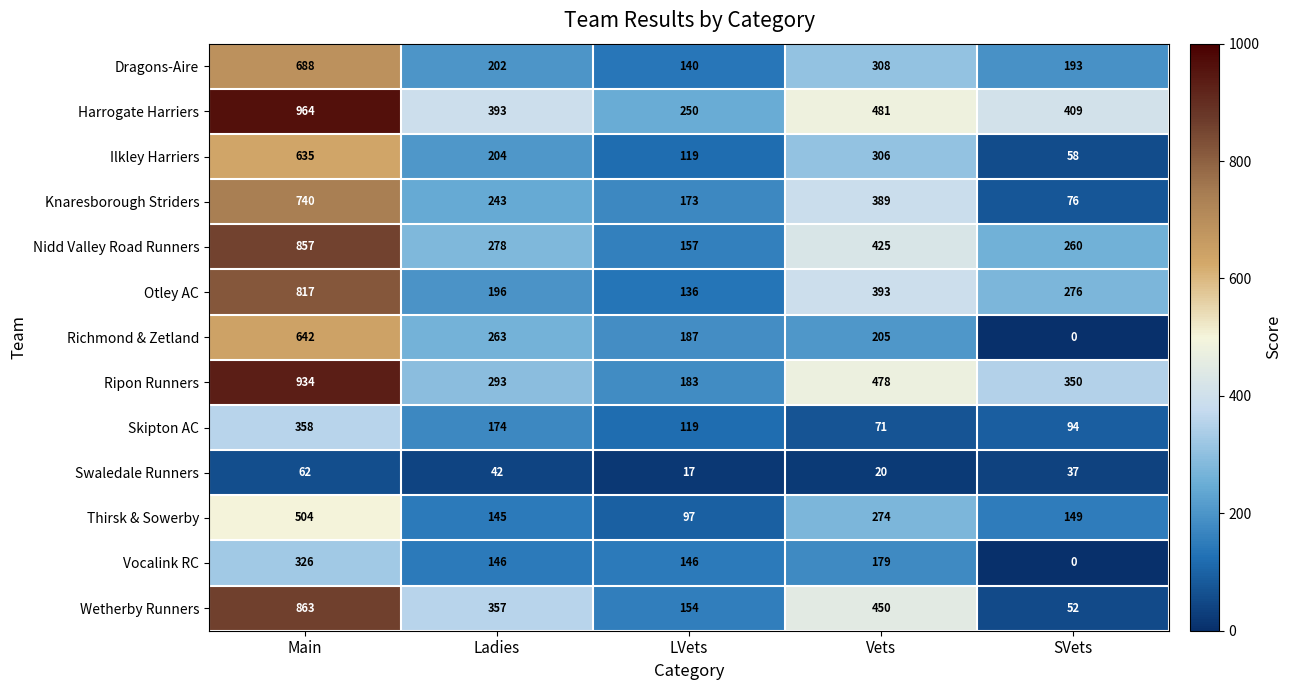

At which label does Knaresborough Striders reach its peak?

Main